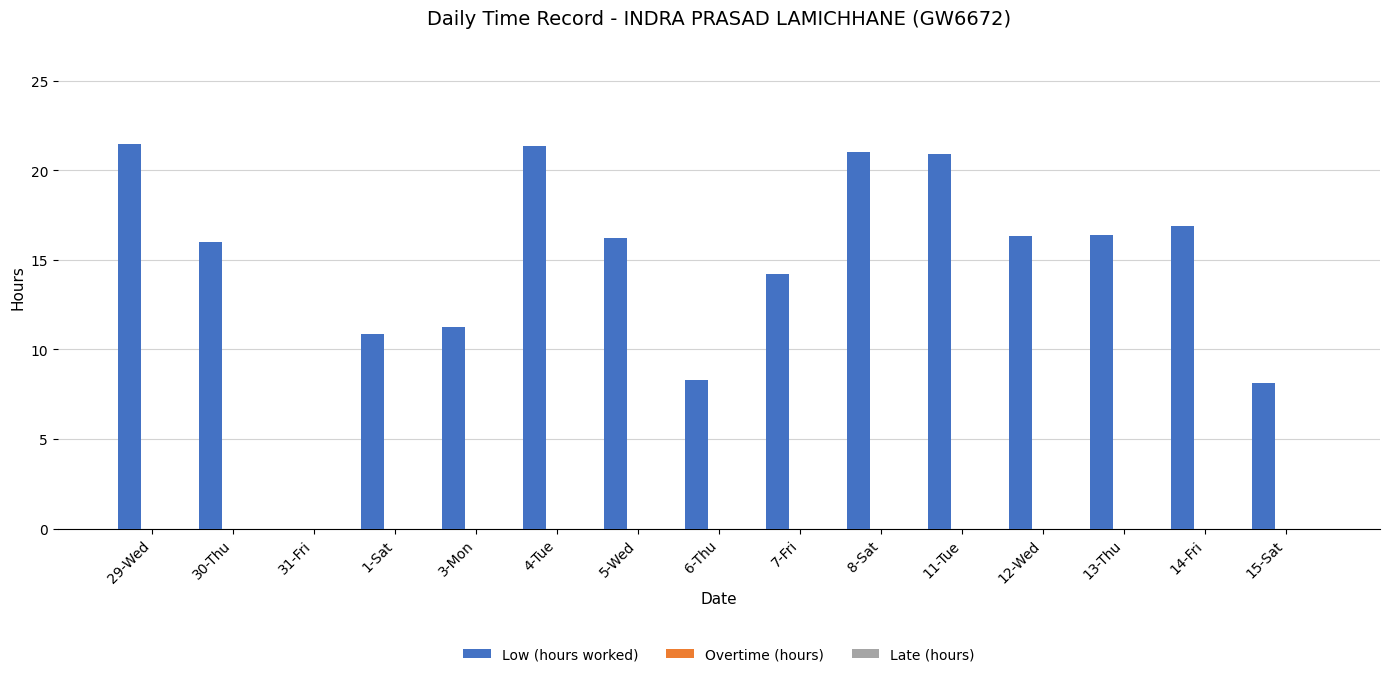

What is the greatest value displayed?

21.5